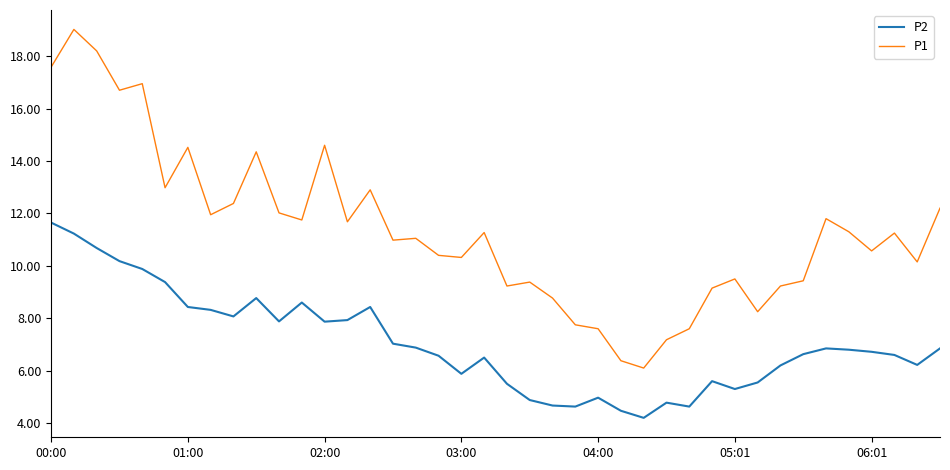

List the series in order of their peak value, lowest first.

P2, P1